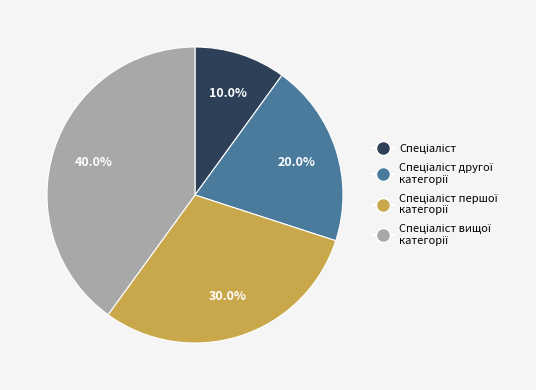

Does any single category account for the majority?

No